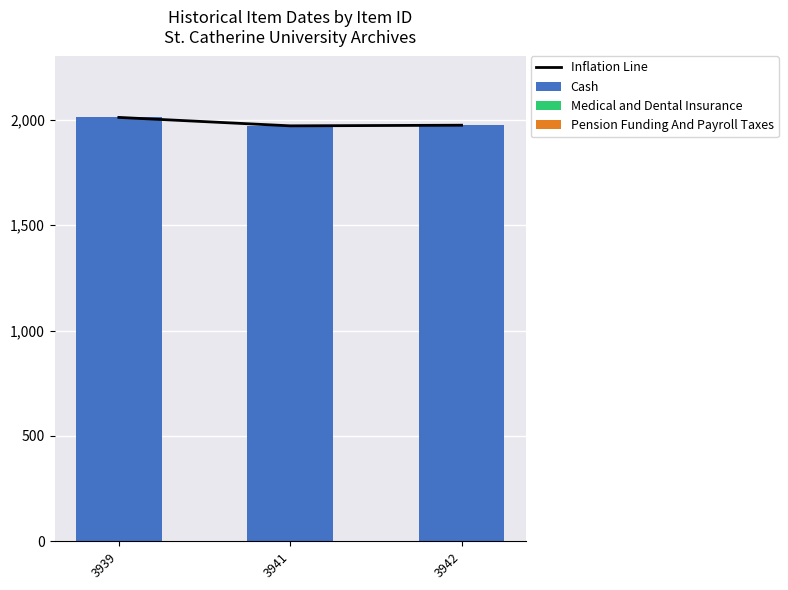

What are all the series names shown in the legend?

Inflation Line, Cash, Medical and Dental Insurance, Pension Funding And Payroll Taxes